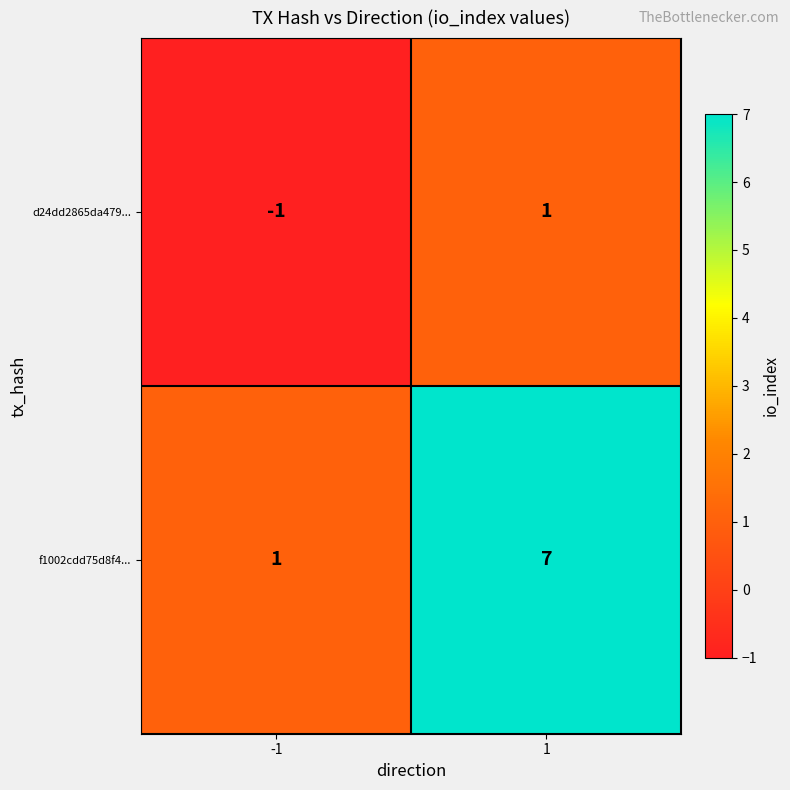

Which series changed the most between -1 and 1?

f1002cdd75d8f4...